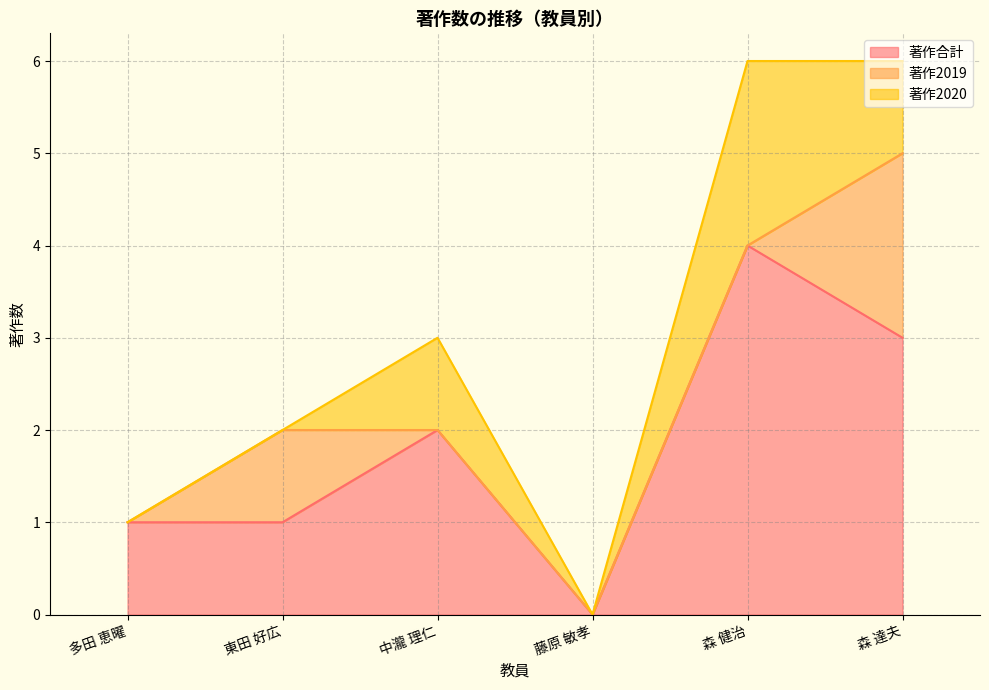

What position from the right is 中瀧 理仁?

4